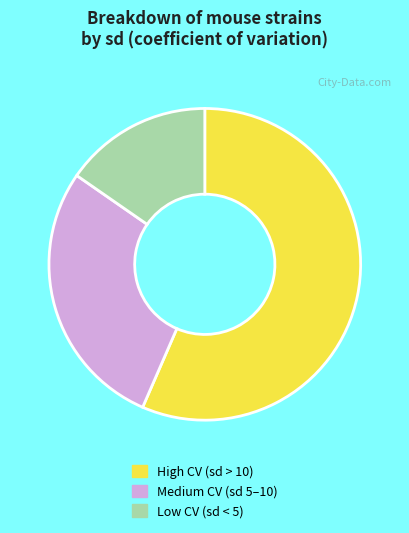

Does any single category account for the majority?

Yes